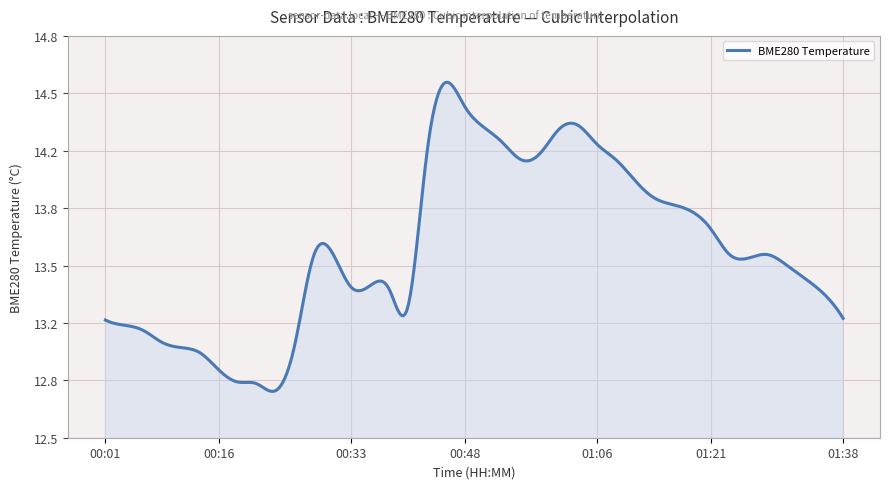

Is this an area chart (filled region under the line)?

Yes